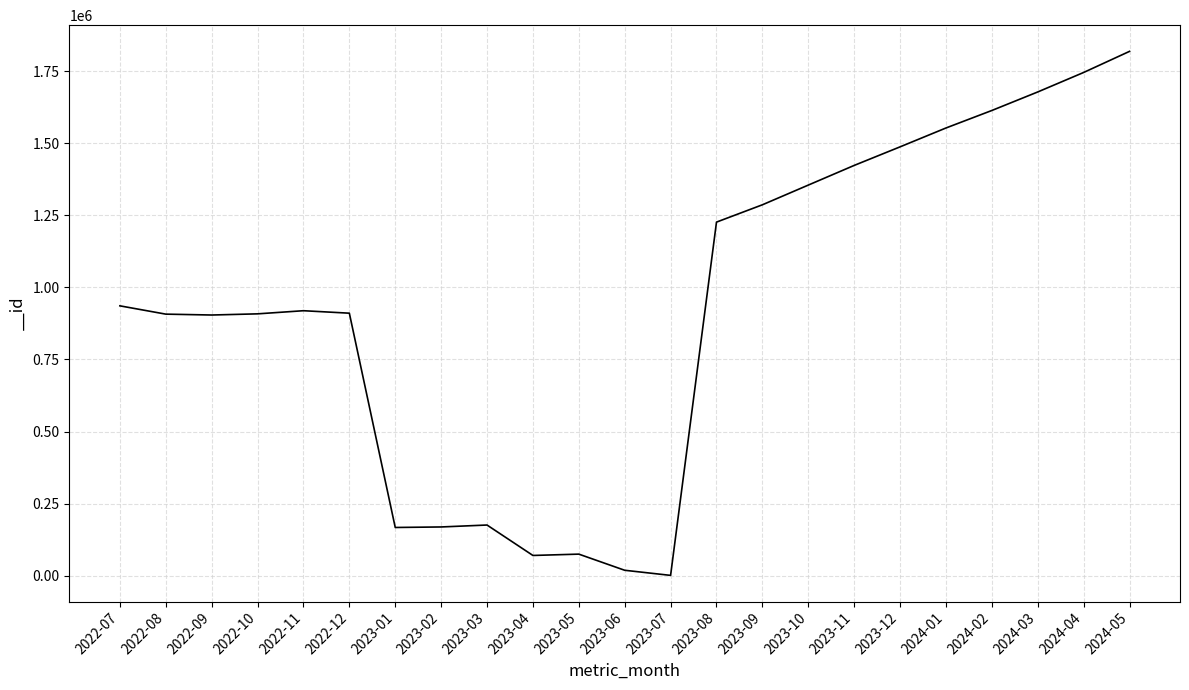

Which category has the highest value across all series?

2024-05